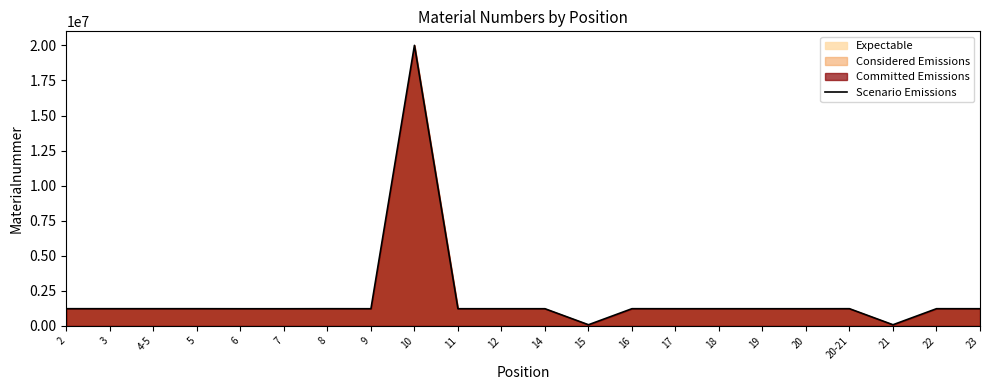

Approximately how many times larger is the value at 16 compared to 6?

1.0